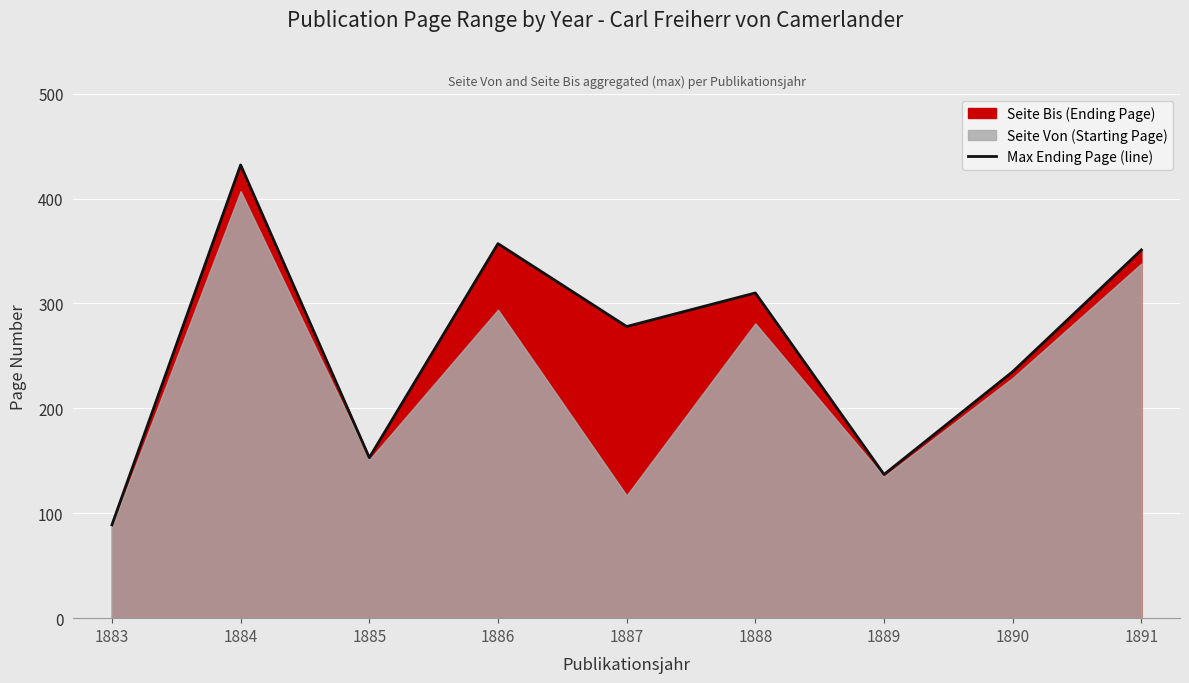

True or false: the data shows 144 at 1886.

False